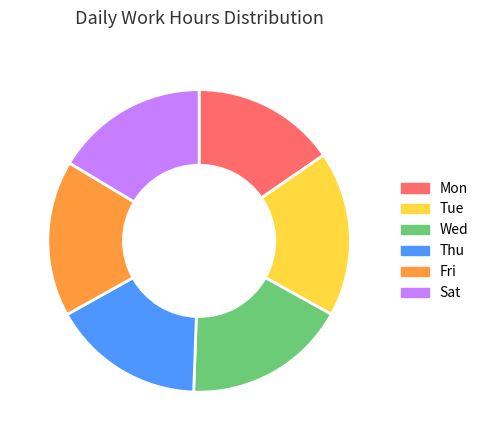

Which slice is the smallest?

Mon